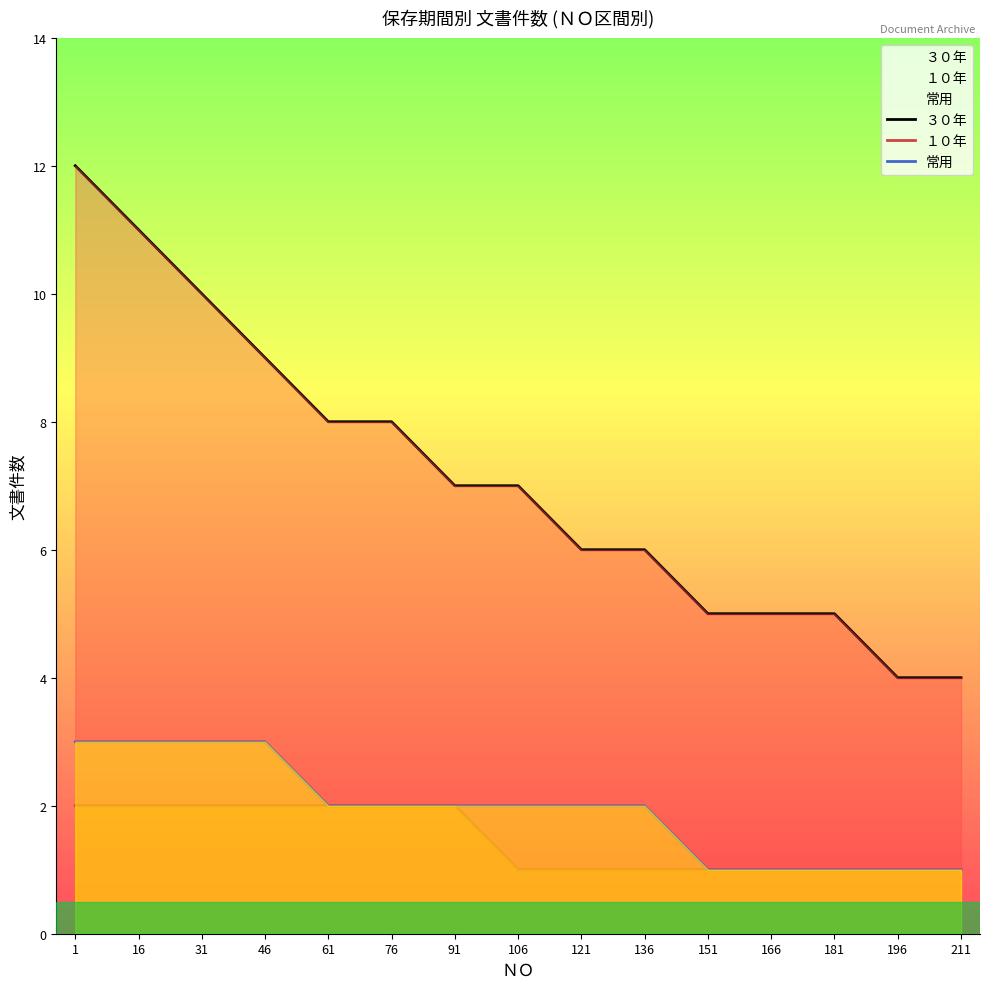

What are all the series names shown in the legend?

３０年, １０年, 常用